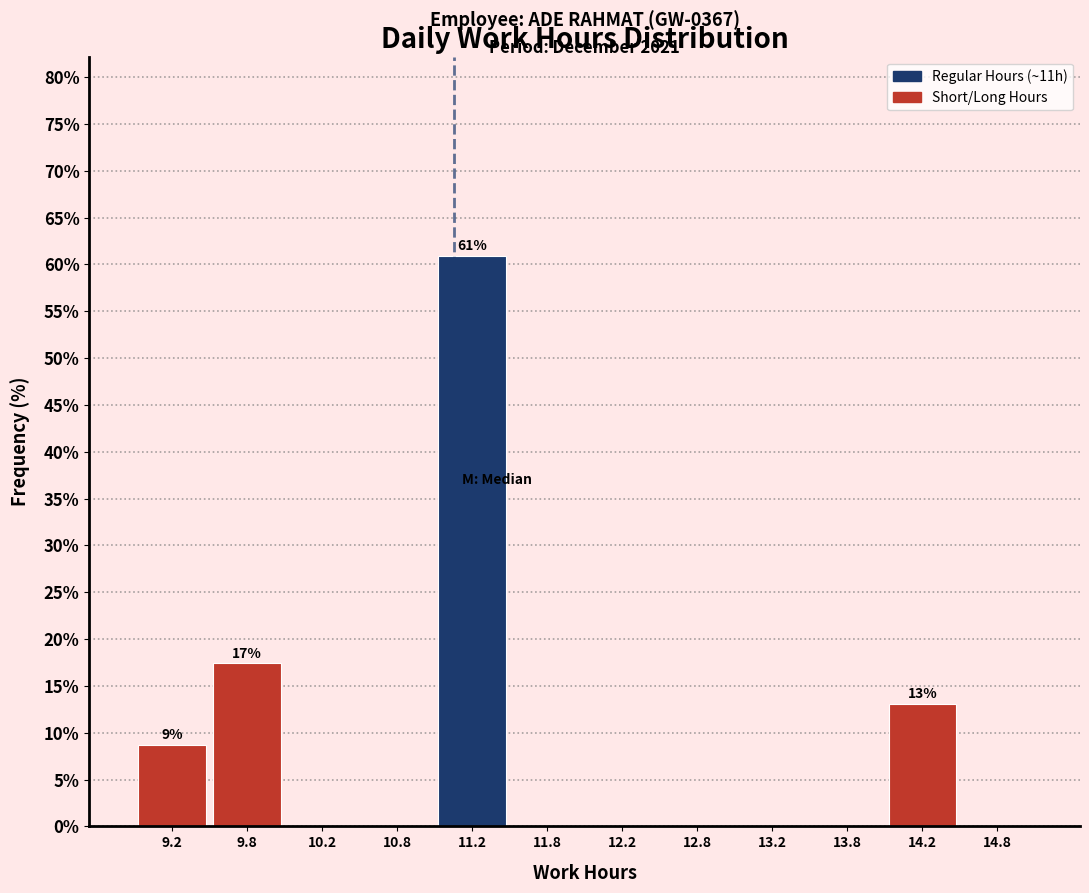

Which range on the x-axis has the tallest bar?

11.0 to 11.5